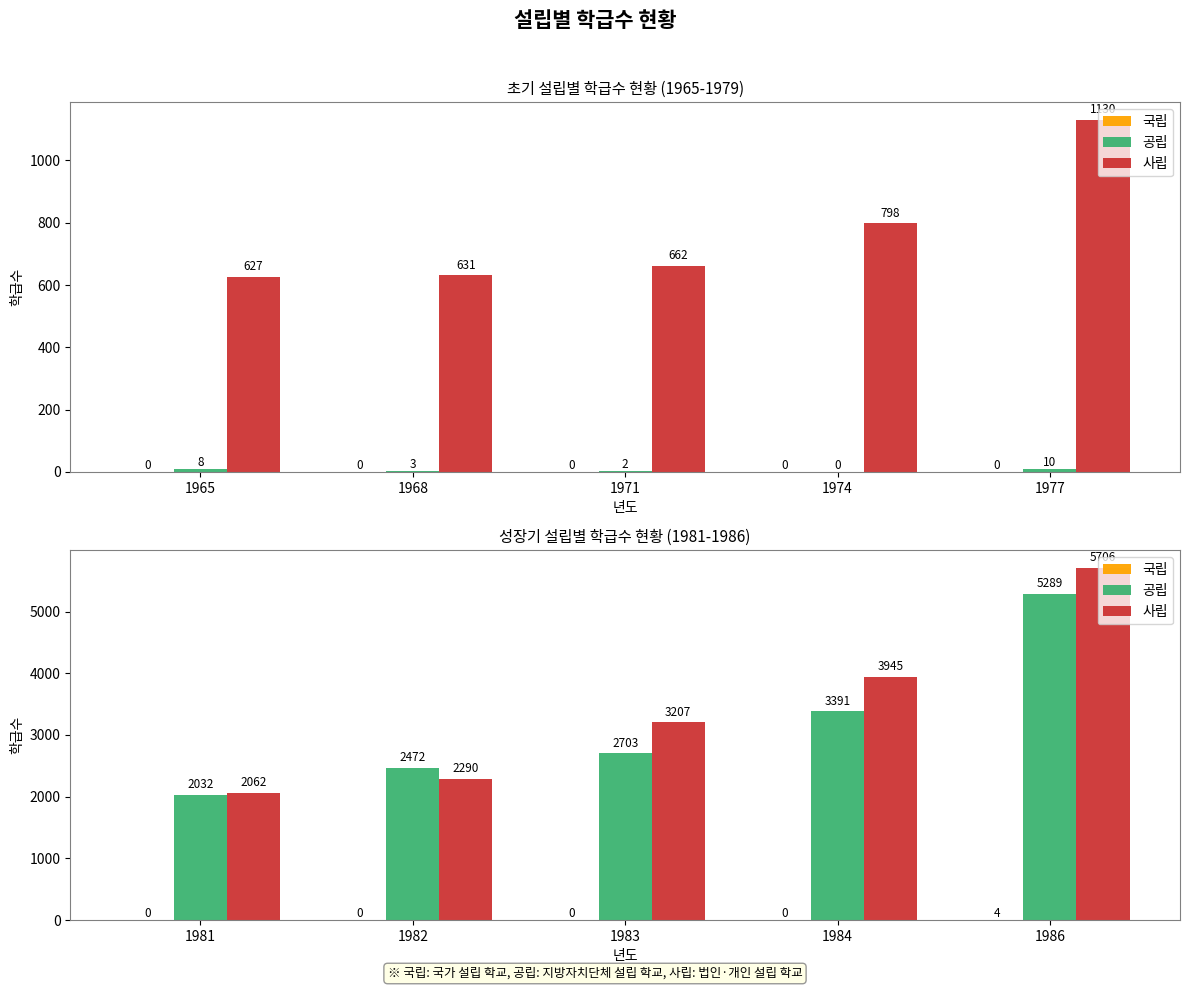

How many groups of bars are there?

5